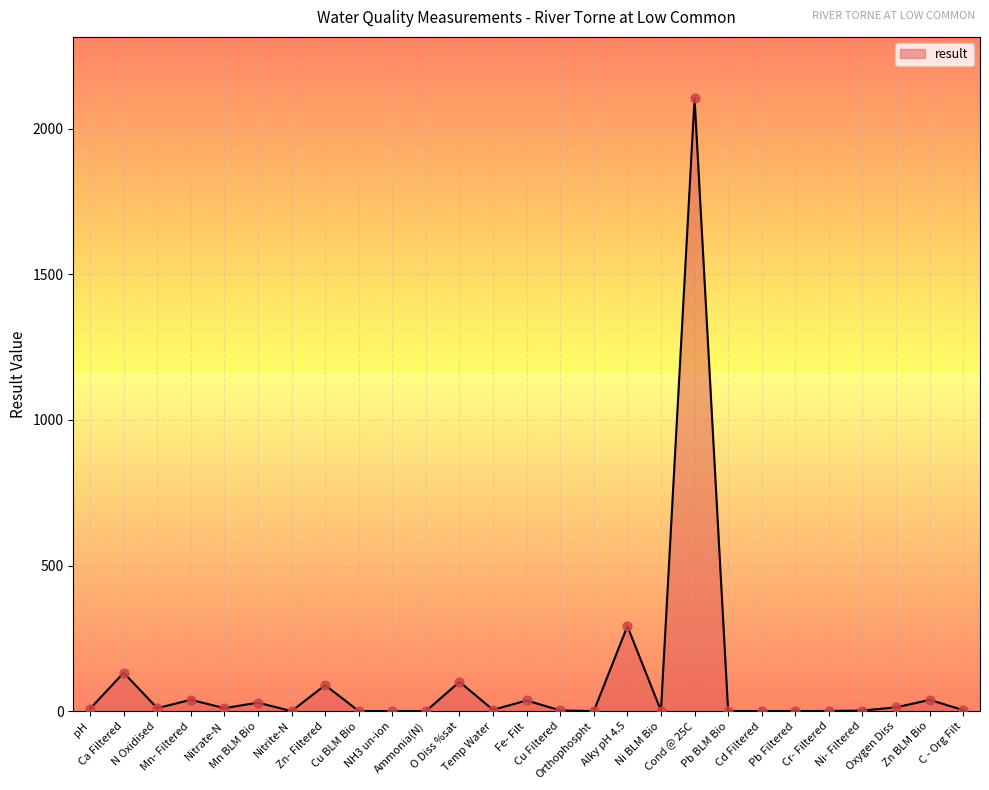

What is the change in value from Cu BLM Bio to Ammonia(N)?

-0.3